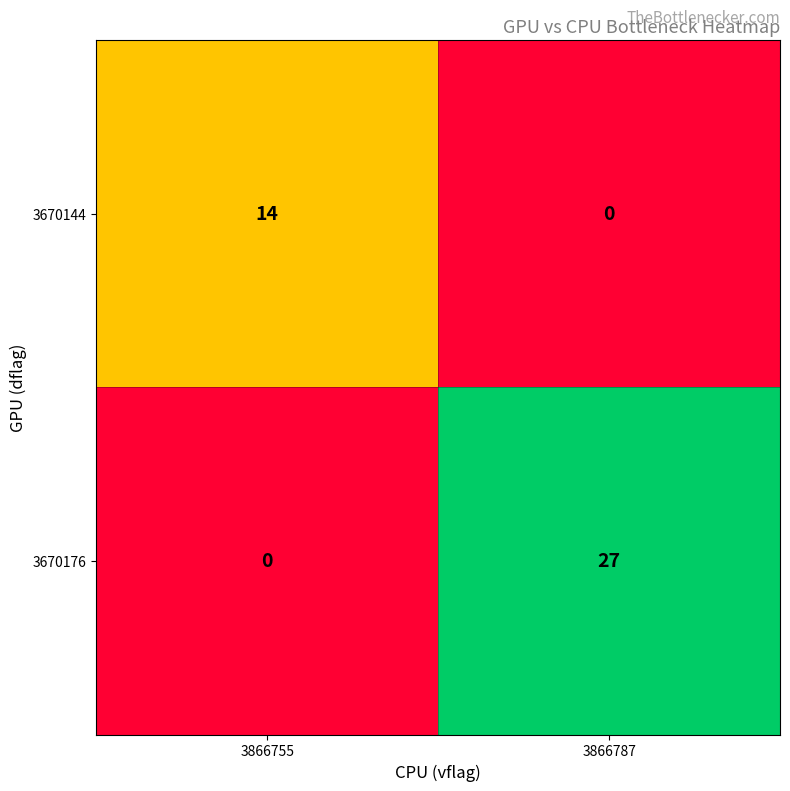

Count the number of data series in this chart.

2